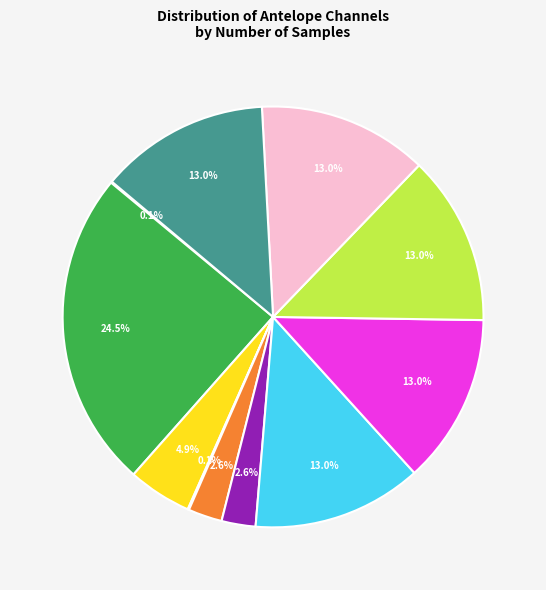

Does any single category account for the majority?

No